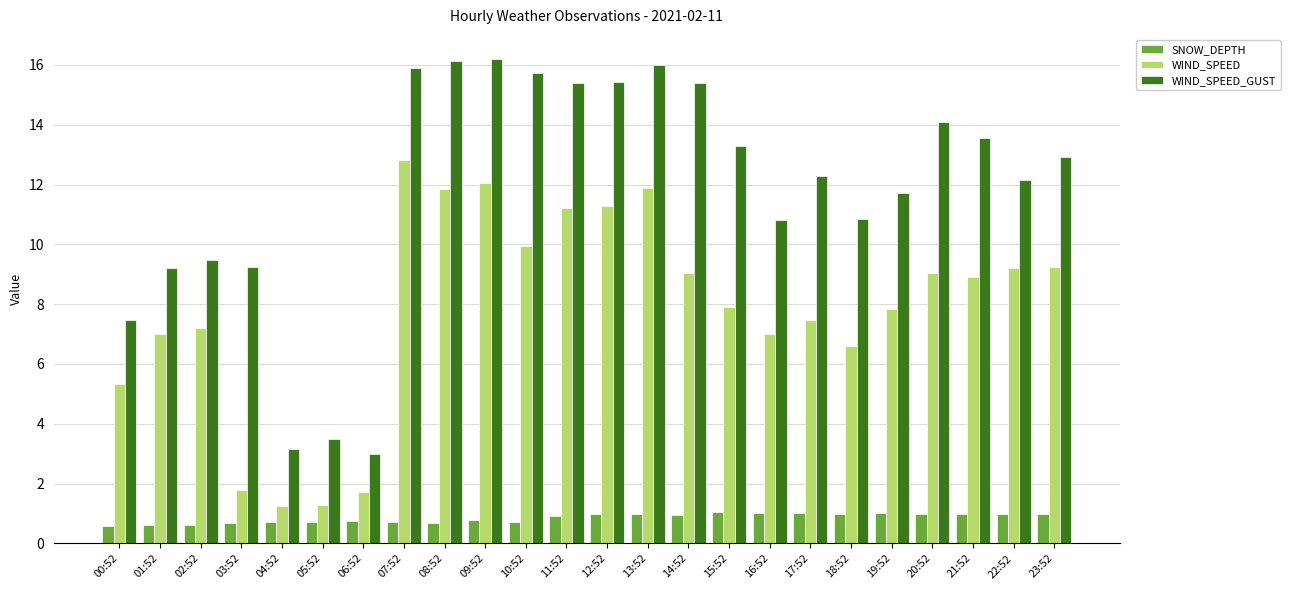

Where does the WIND_SPEED series first go above 8?

07:52